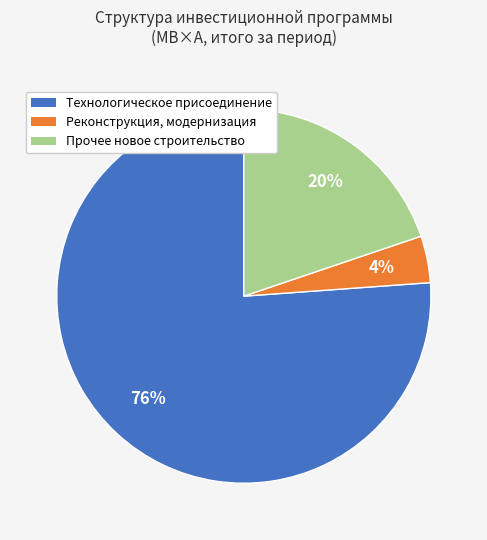

Count the number of slices in the pie.

3